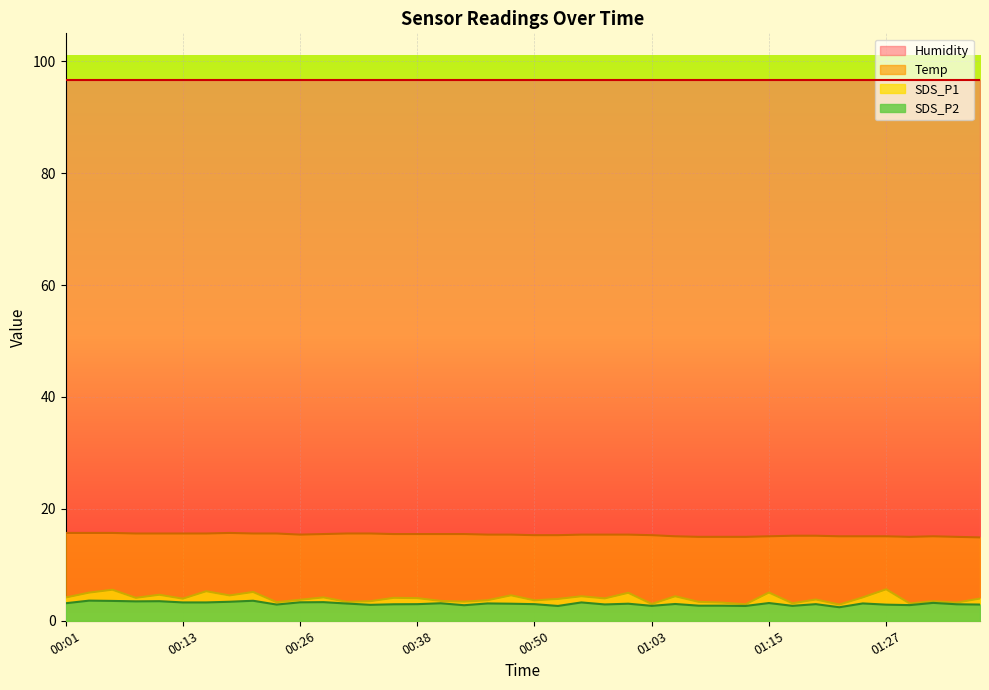

True or false: SDS_P1 has more than 0 interior local peaks.

True